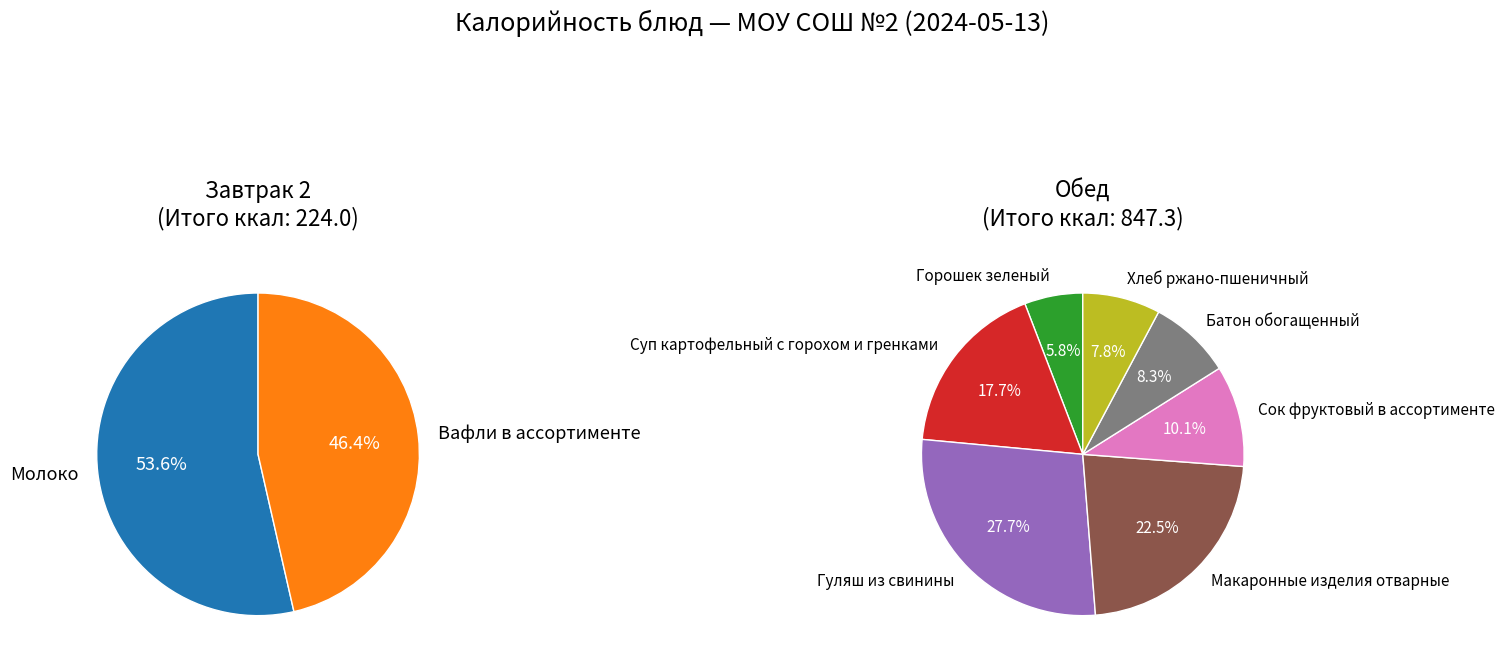

Approximately how many times larger is the value at Хлеб ржано-пшеничный compared to Макаронные изделия отварные?

0.3